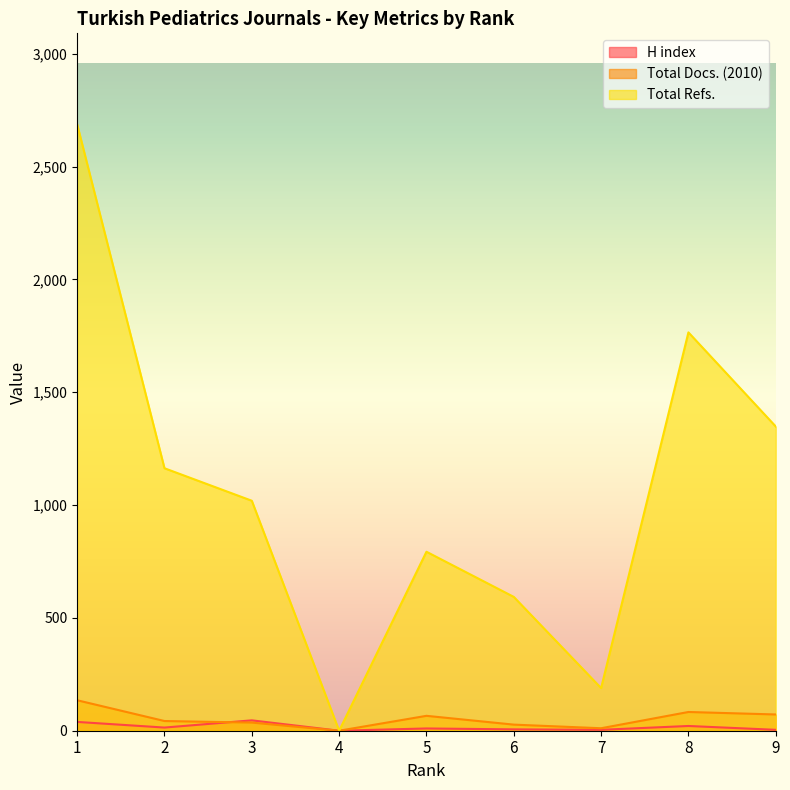

How many values in Total Docs. (2010) are above zero?

8